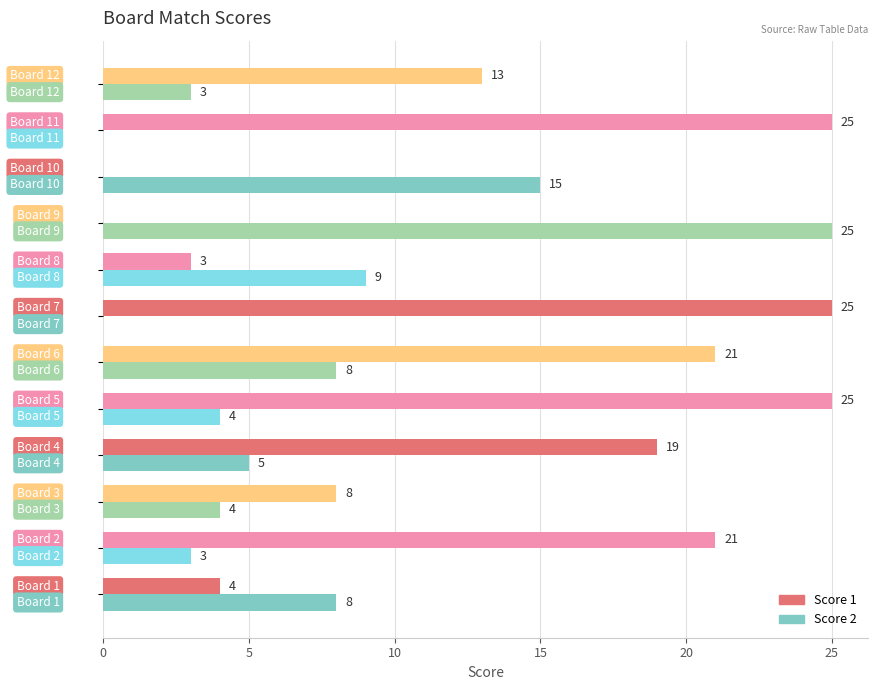

Which series has the largest total across all categories?

Score 1